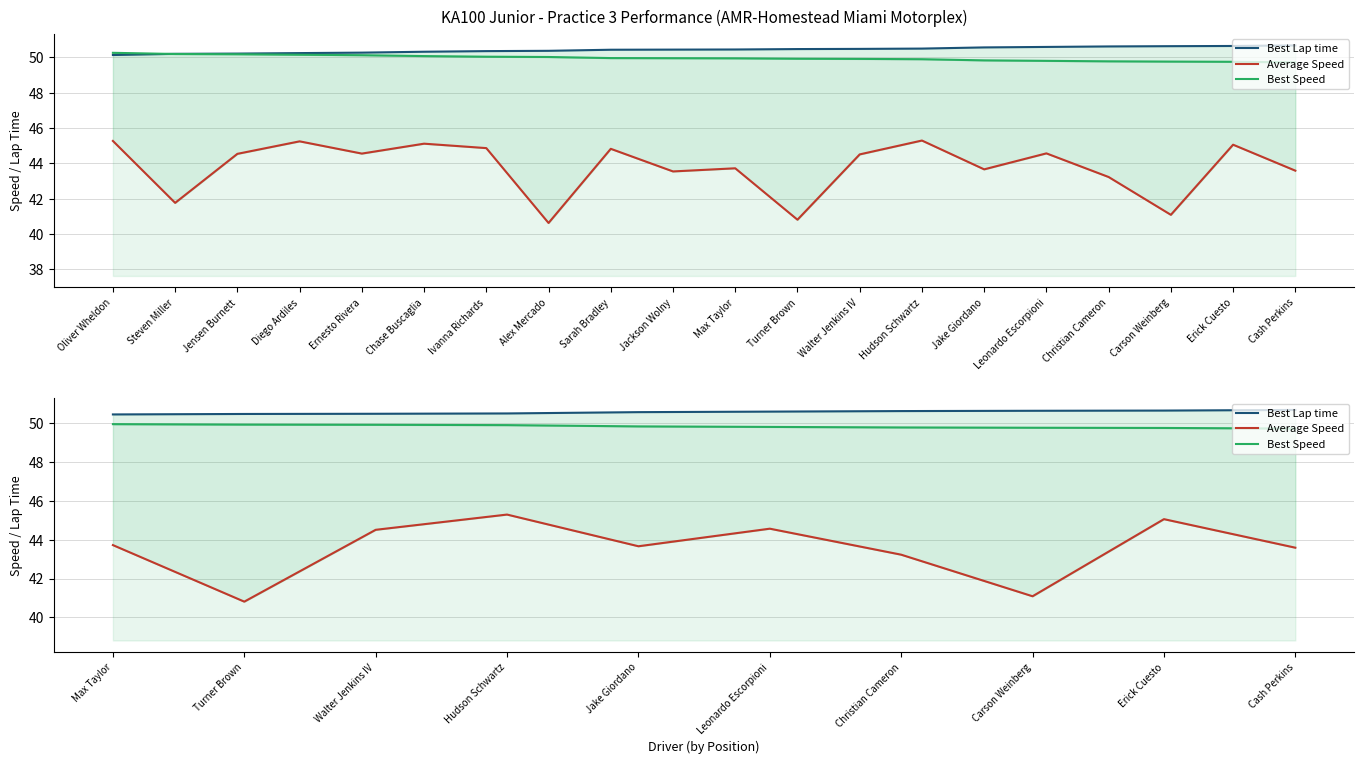

What are all the series names shown in the legend?

Best Lap time, Average Speed, Best Speed